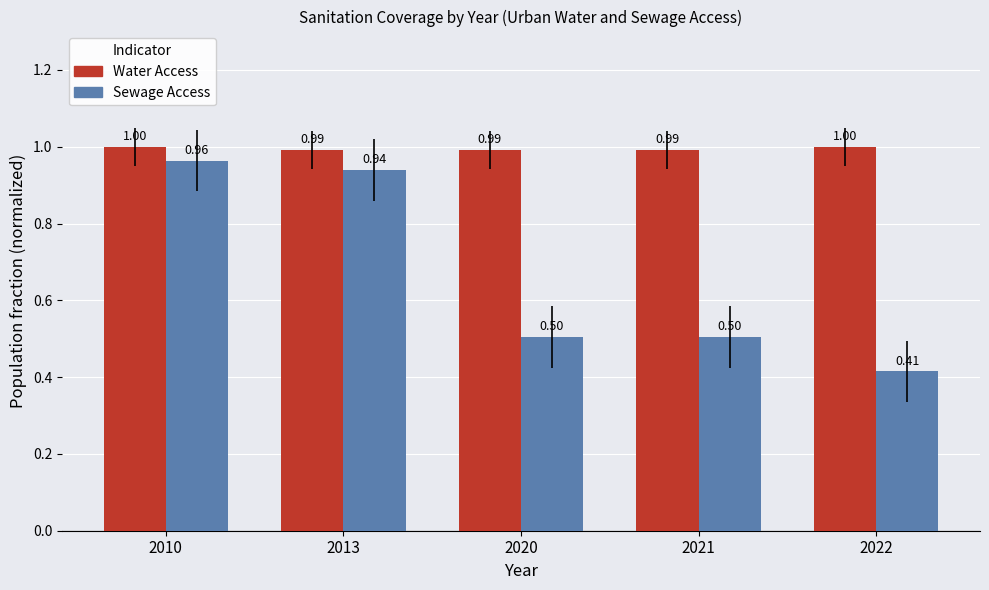

What is the total value across all series at 2010?

2.0